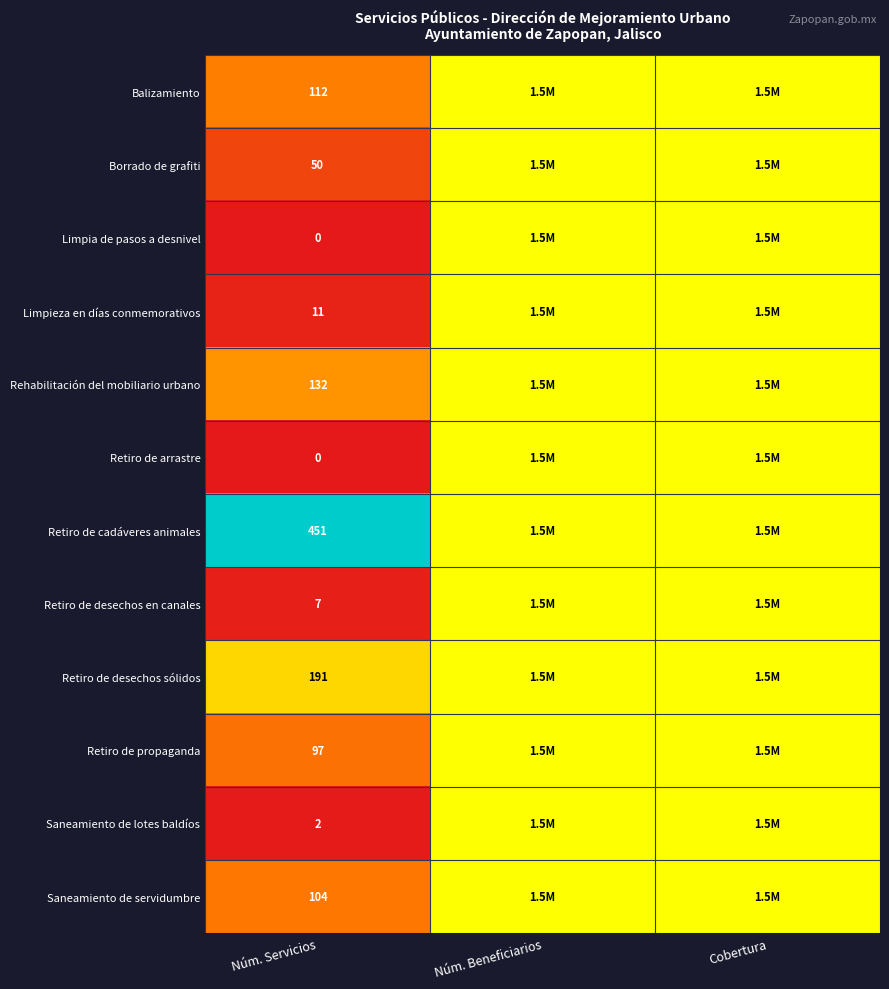

The value of Rehabilitación del mobiliario urbano at Núm. Servicios is 132.0. True or false?

True